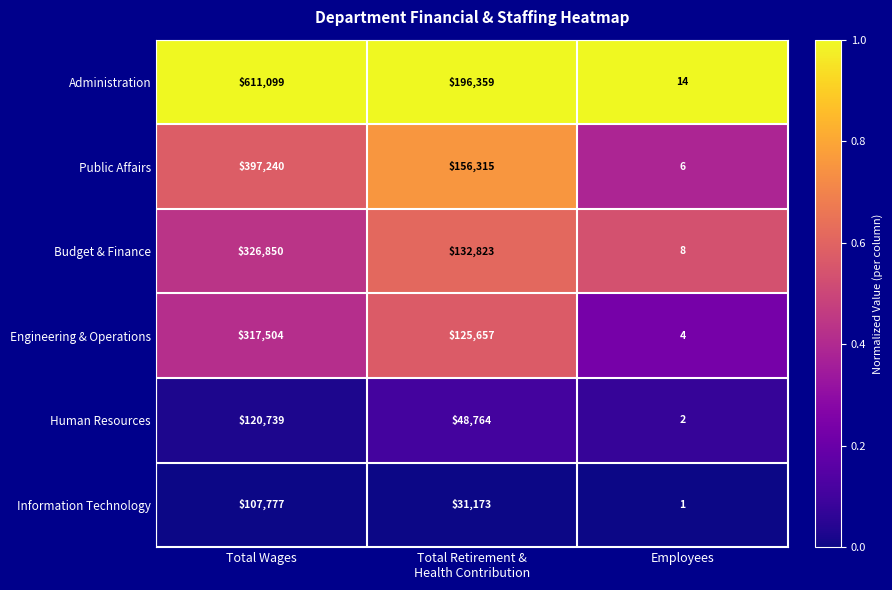

Rank the series at Total Wages from highest to lowest value.

Administration, Public Affairs, Budget & Finance, Engineering & Operations, Human Resources, Information Technology